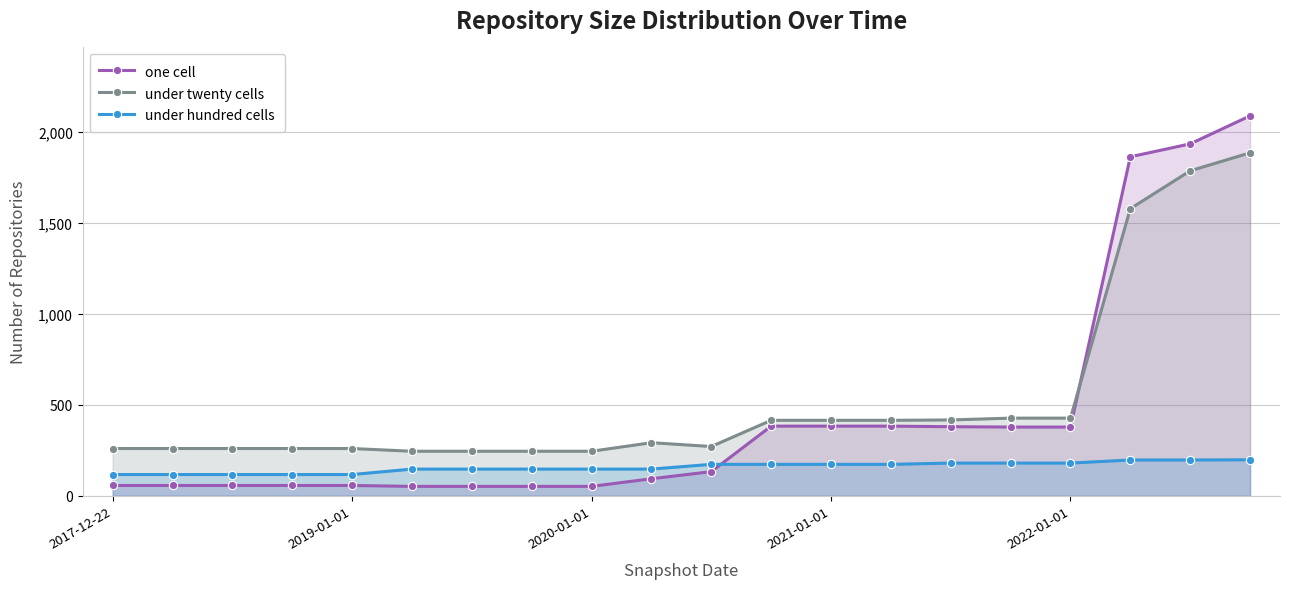

True or false: under twenty cells and under hundred cells cross at least once.

False